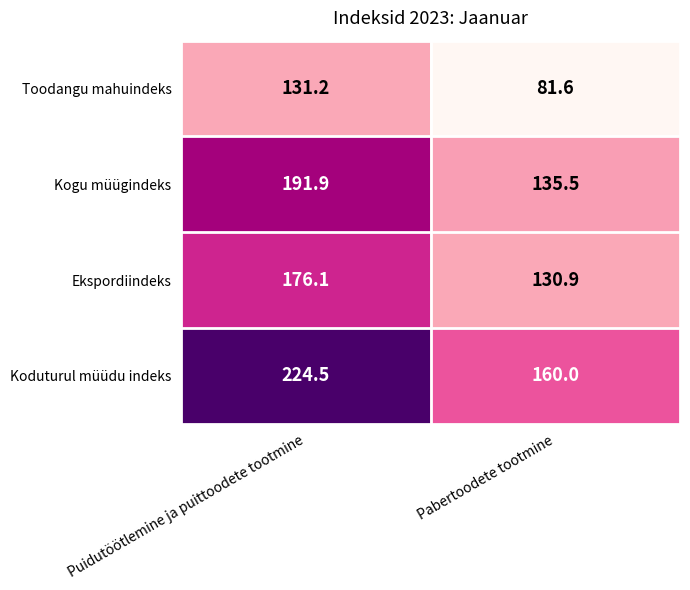

How many series are shown in this chart?

4